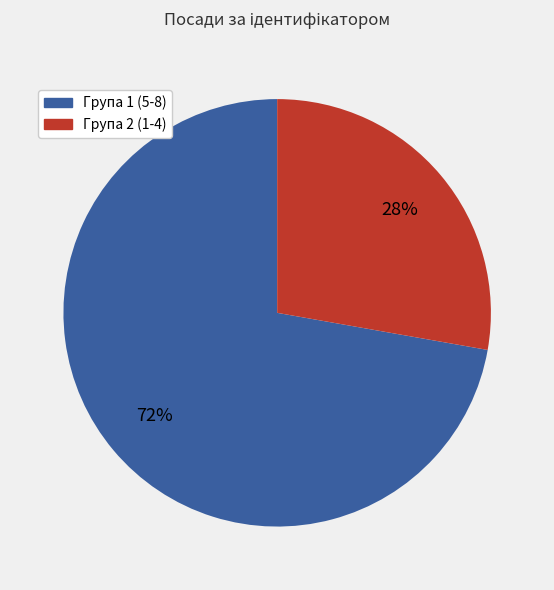

What percentage is the Група 2 (1-4) slice, to the nearest percent?

28%